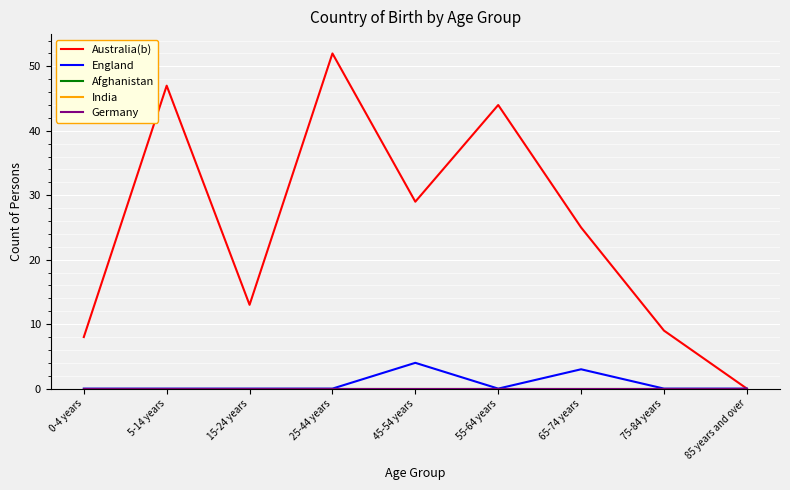

At which category does the chart reach its peak across all series?

25-44 years